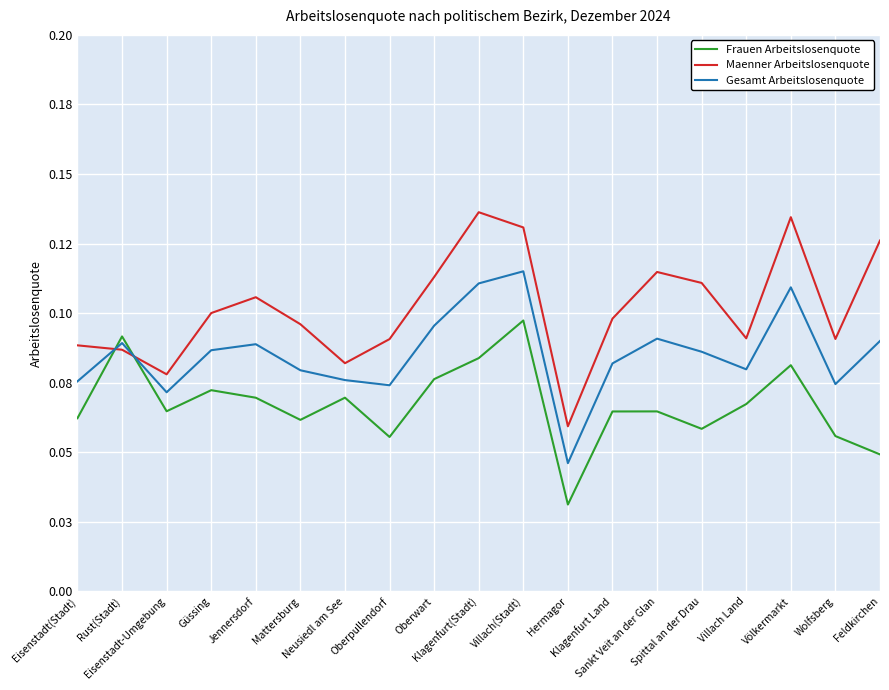

Is it true that Frauen Arbeitslosenquote equals 0.0 at Feldkirchen?

True